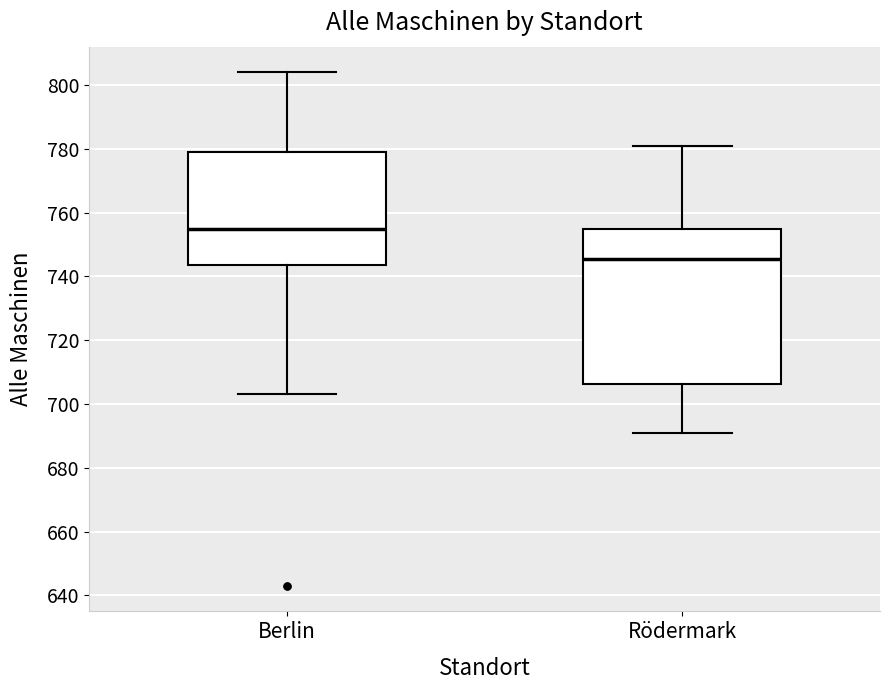

Which box has the highest median line?

Berlin